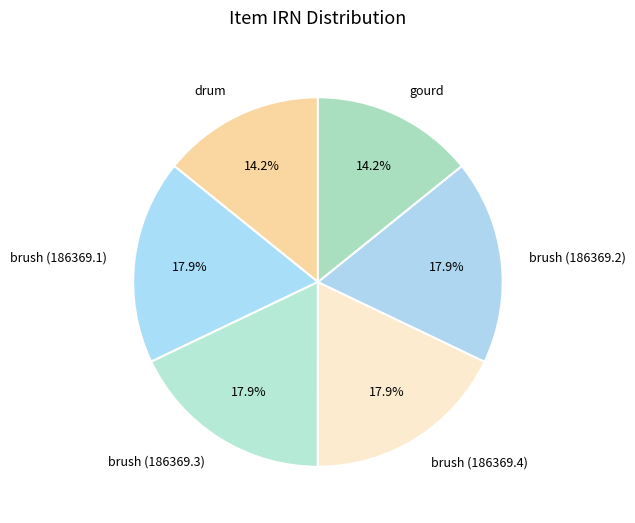

Approximately how many times larger is the value at brush (186369.1) compared to brush (186369.3)?

1.0